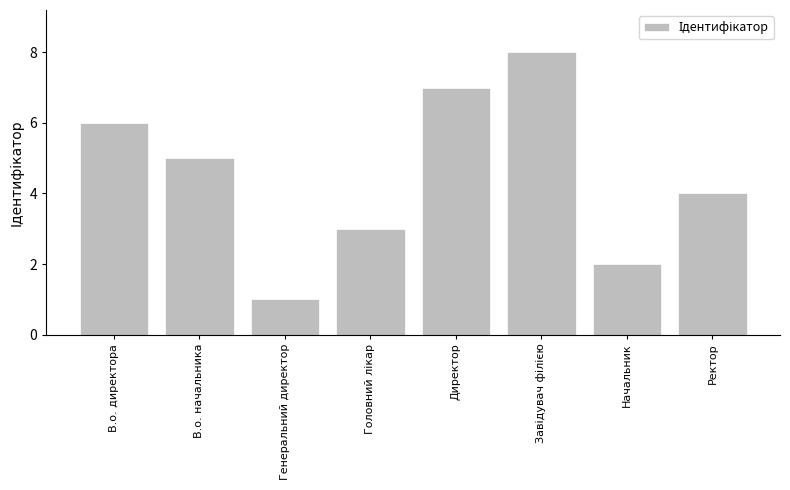

Reading left to right, what are all the values shown in this chart?

6	5	1	3	7	8	2	4